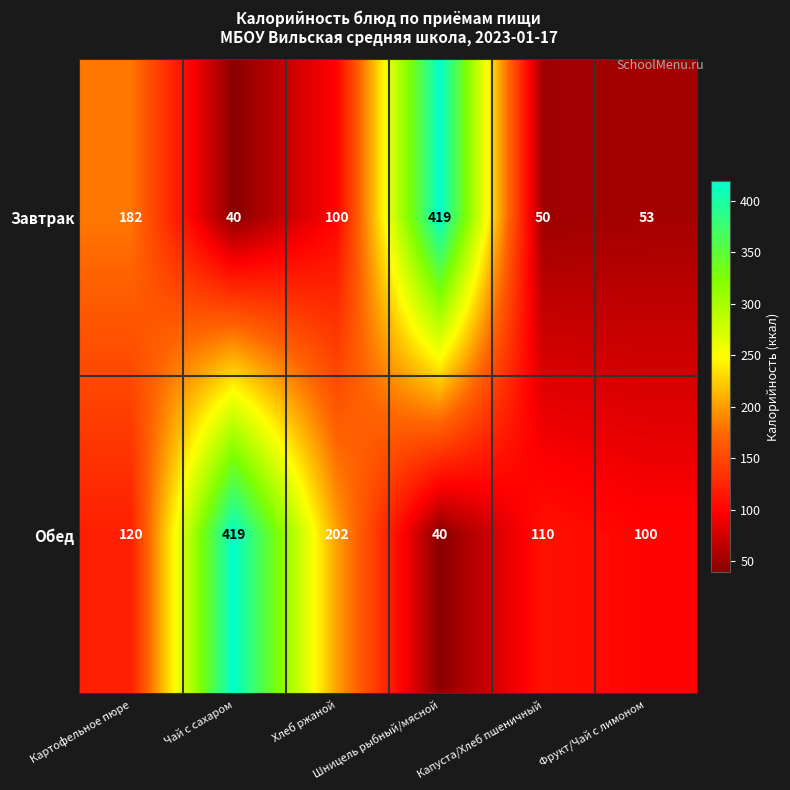

List the series in order of their overall mean, lowest first.

Завтрак, Обед